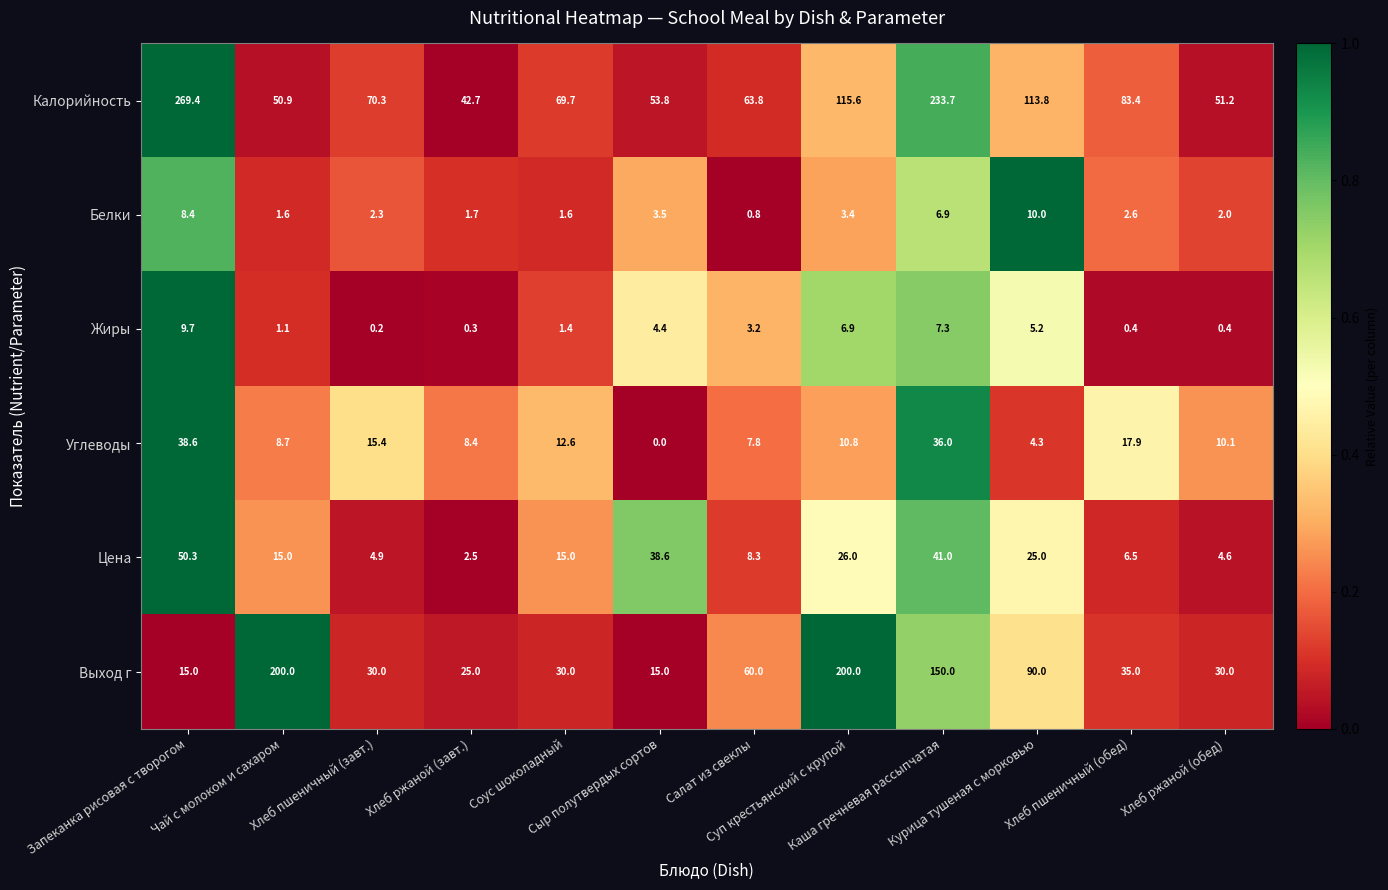

Rank the series by their maximum value, from highest to lowest.

Калорийность, Выход г, Цена, Углеводы, Белки, Жиры